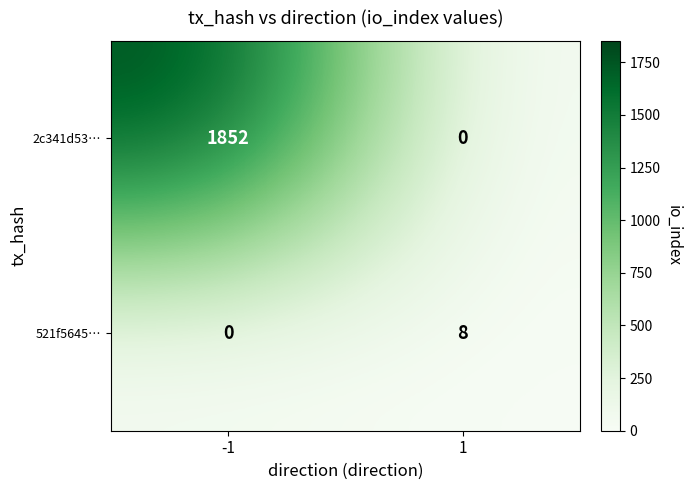

Rank the series by their average value, from highest to lowest.

2c341d53…, 521f5645…